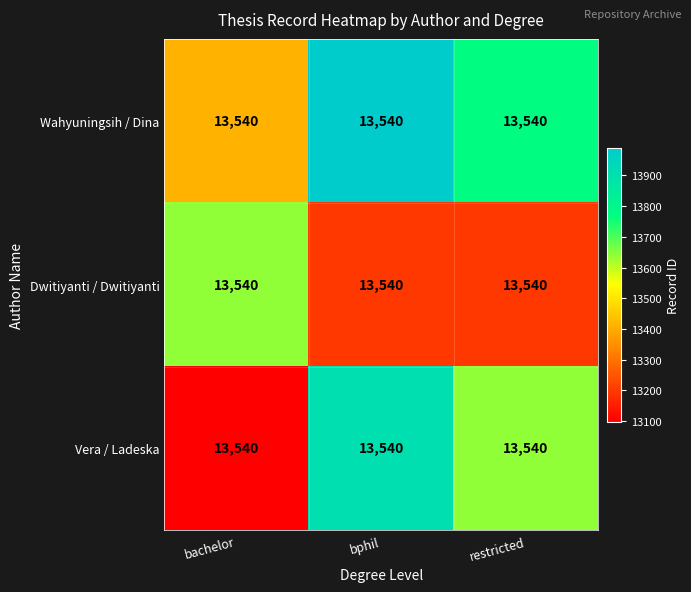

What is the average value of the Wahyuningsih / Dina series?

13725.7